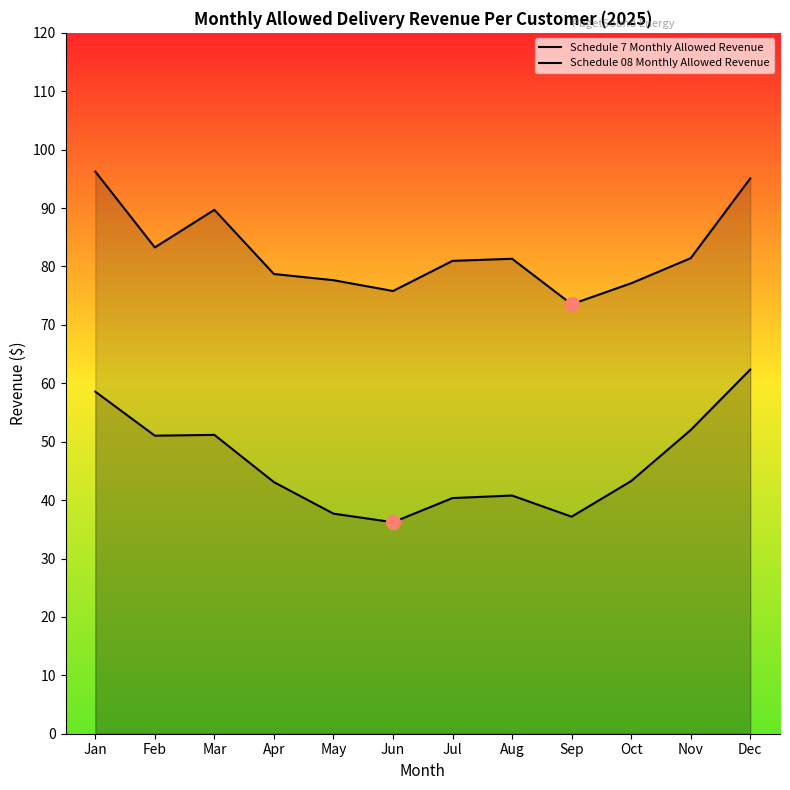

What is the minimum value shown in the chart?

36.2